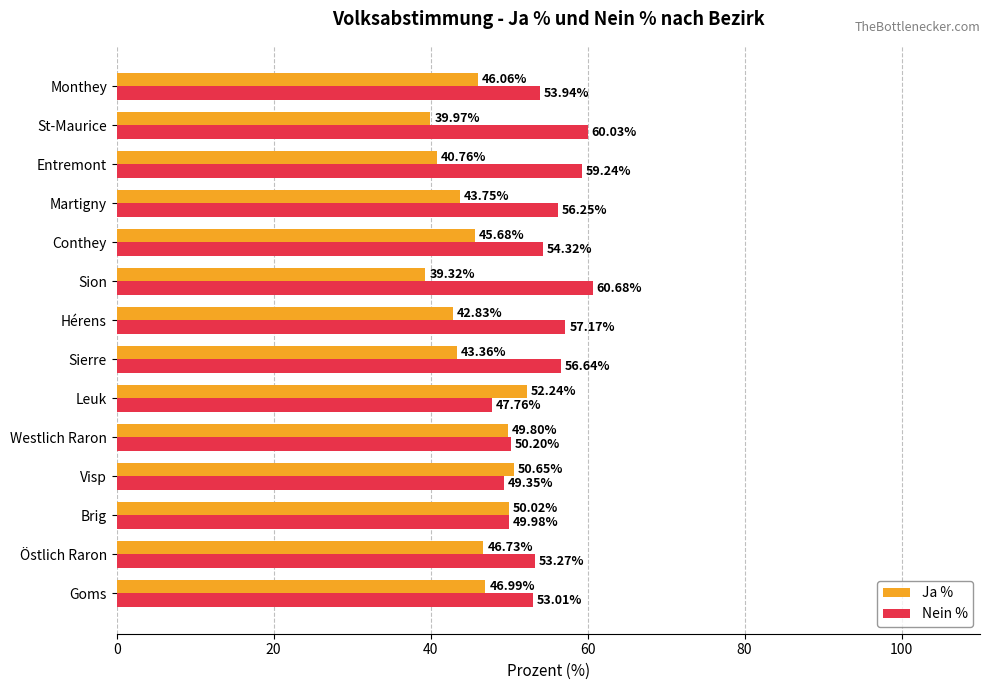

What is the total value across all series at Visp?

100.0